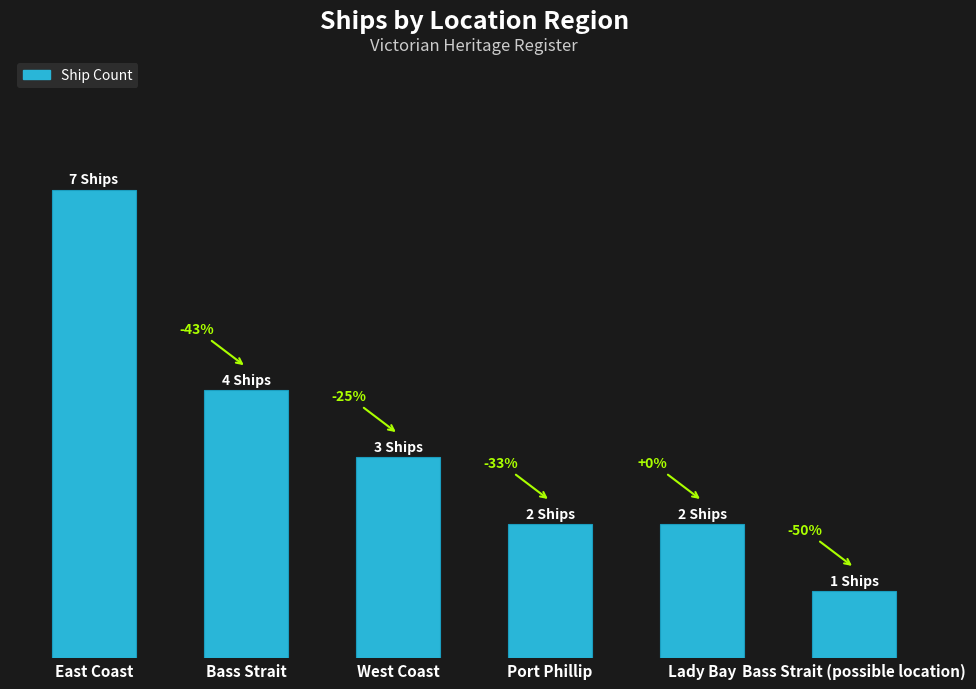

What is the ratio of the value at Bass Strait to the value at East Coast?

0.6